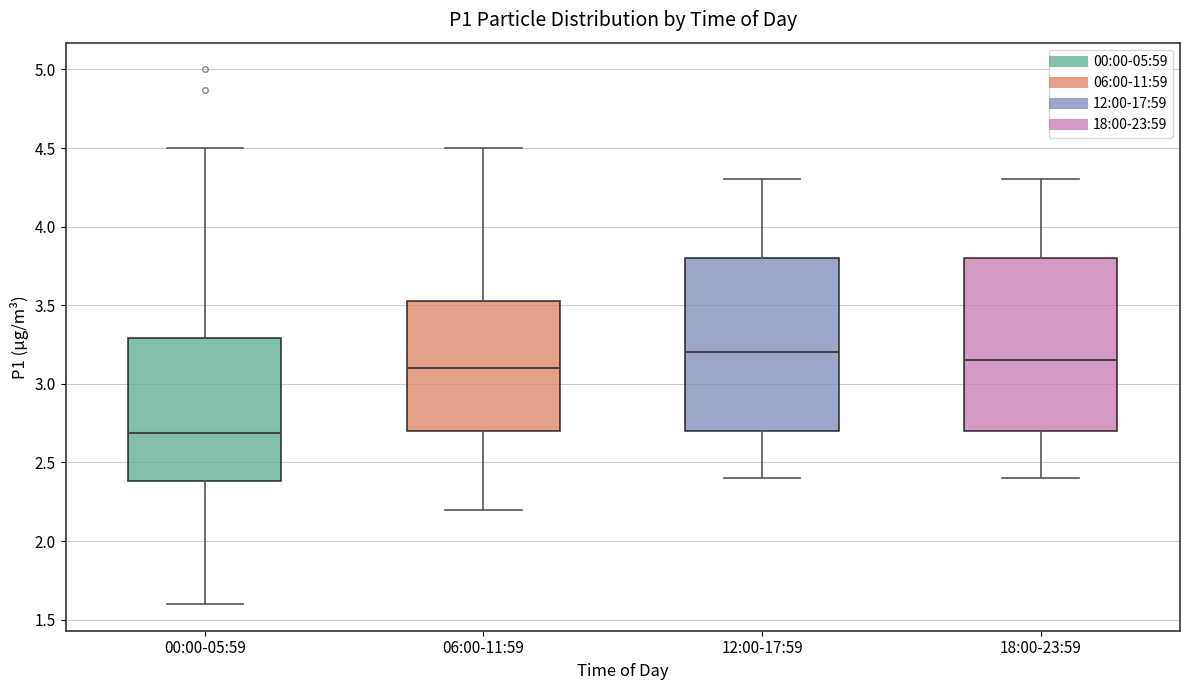

Where does the upper whisker of the box for 00:00-05:59 end on the y-axis? The values are not printed on the chart, so give them approximately, as read against the axis.

4.50